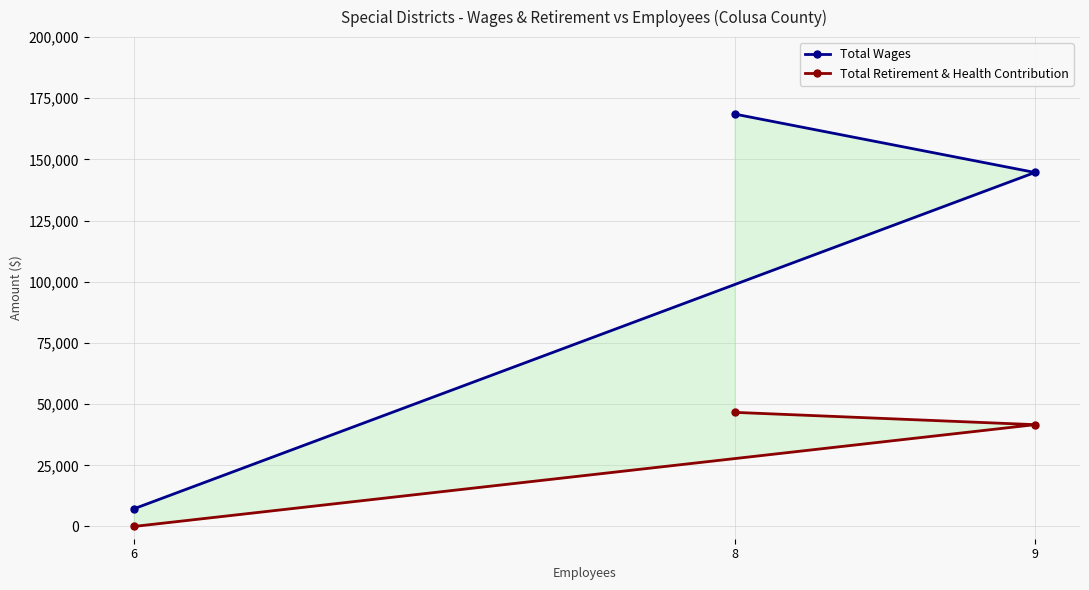

What is the total value across all series at 9?

186297